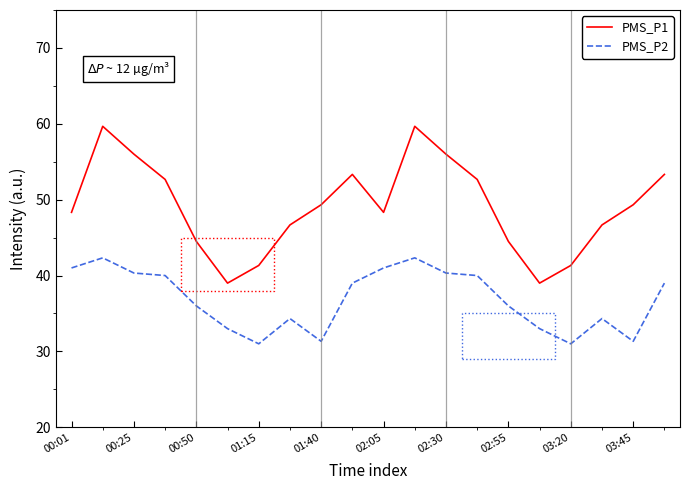

What is the minimum value for PMS_P2?

31.0